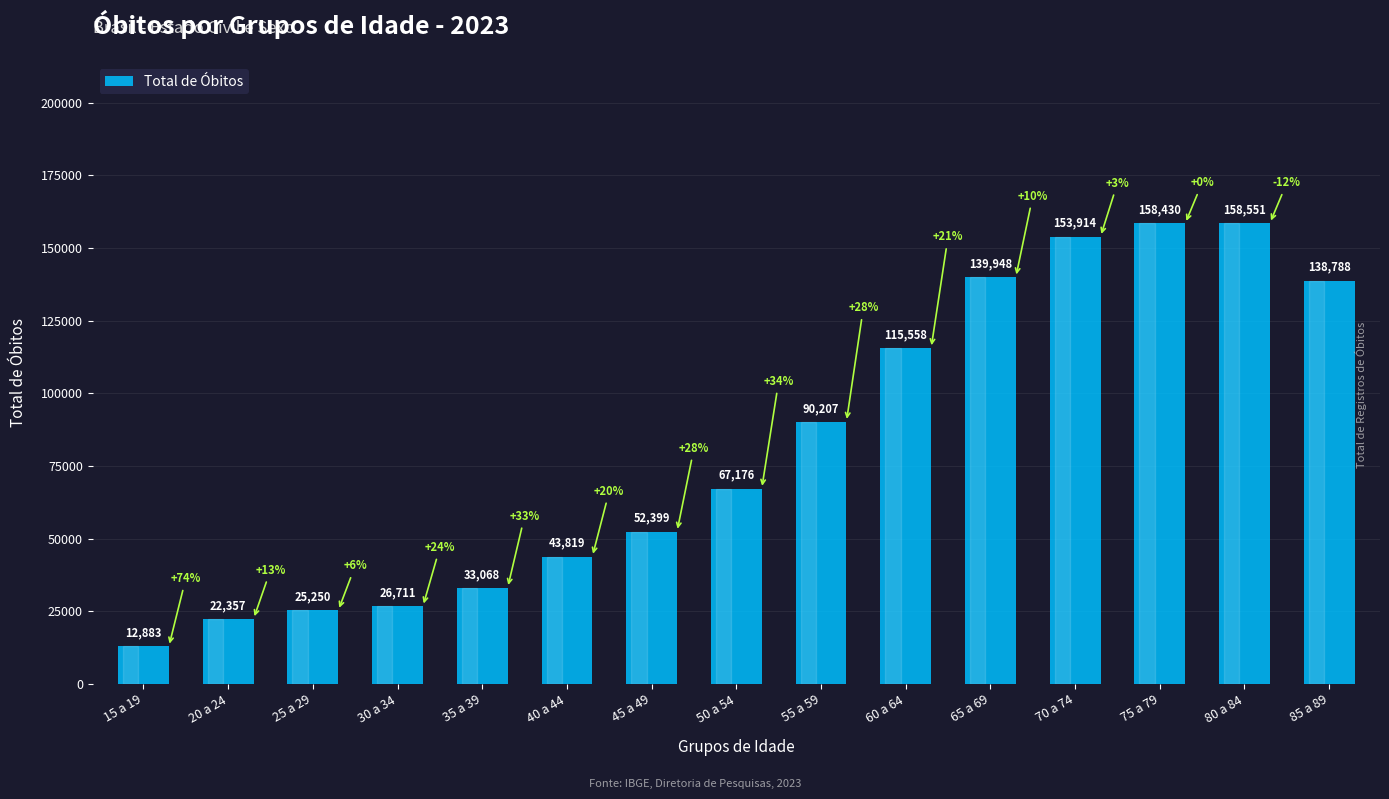

How many bars are there in total?

15